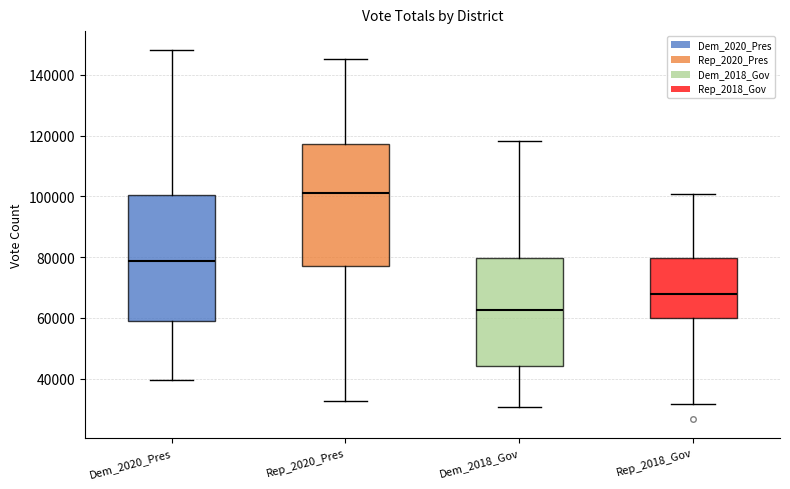

Reading left to right, read every box against the y-axis: the position of its median line, the range the box covers, and the ends of its whiskers. The values are not printed on the chart, so give them approximately, as read against the axis.

Dem_2020_Pres: median 78000, box 58000 to 100000, whiskers 40000 to 148000
Rep_2020_Pres: median 102000, box 78000 to 118000, whiskers 32000 to 146000
Dem_2018_Gov: median 62000, box 44000 to 80000, whiskers 30000 to 118000
Rep_2018_Gov: median 68000, box 60000 to 80000, whiskers 32000 to 100000